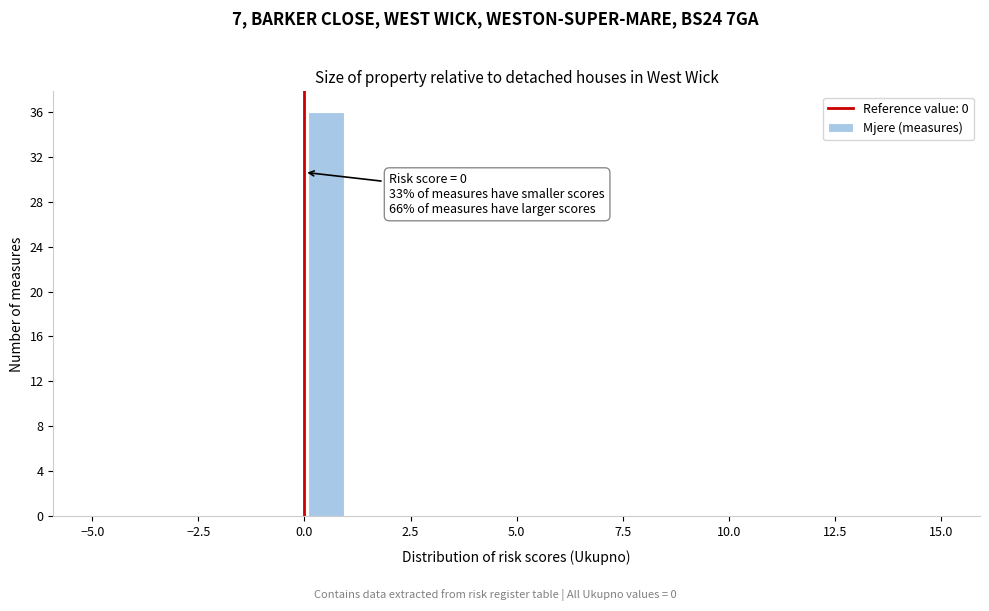

Read against the x-axis, roughly where is the centre of the tallest bar?

0.5